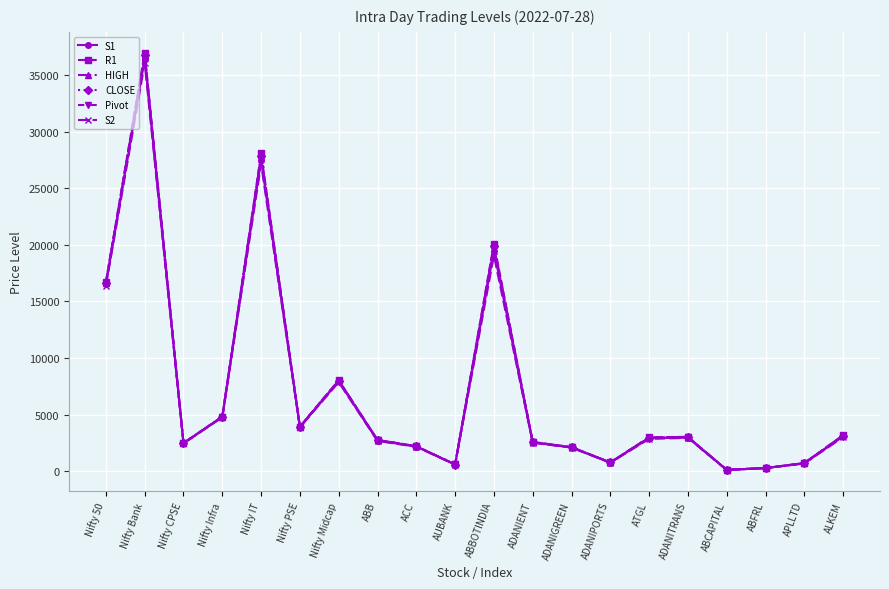

Between Nifty CPSE and ADANITRANS, which series saw the biggest shift?

R1